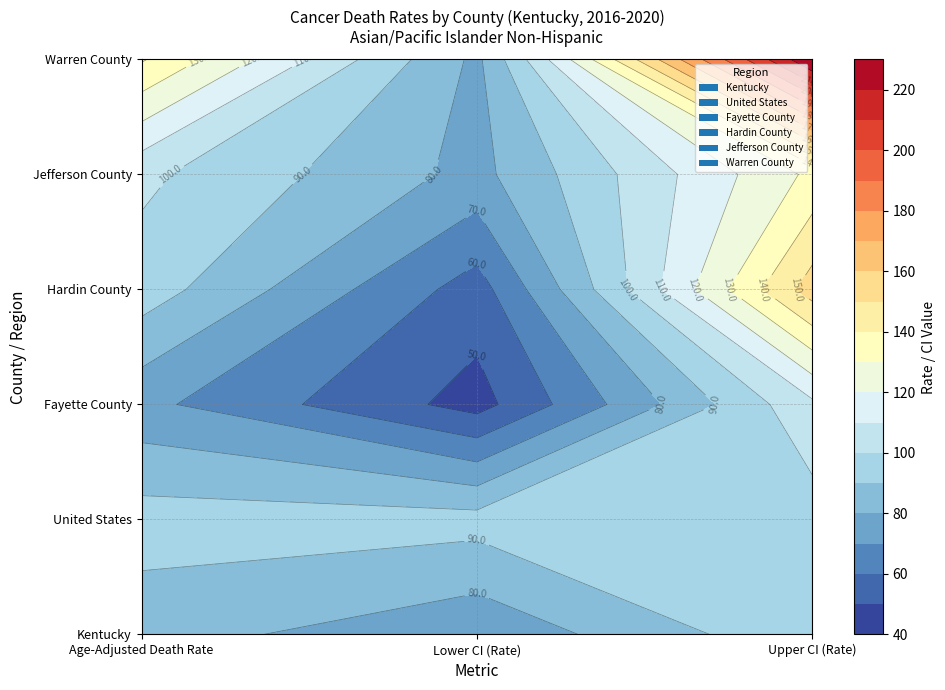

What is the minimum value shown in the chart?

46.1